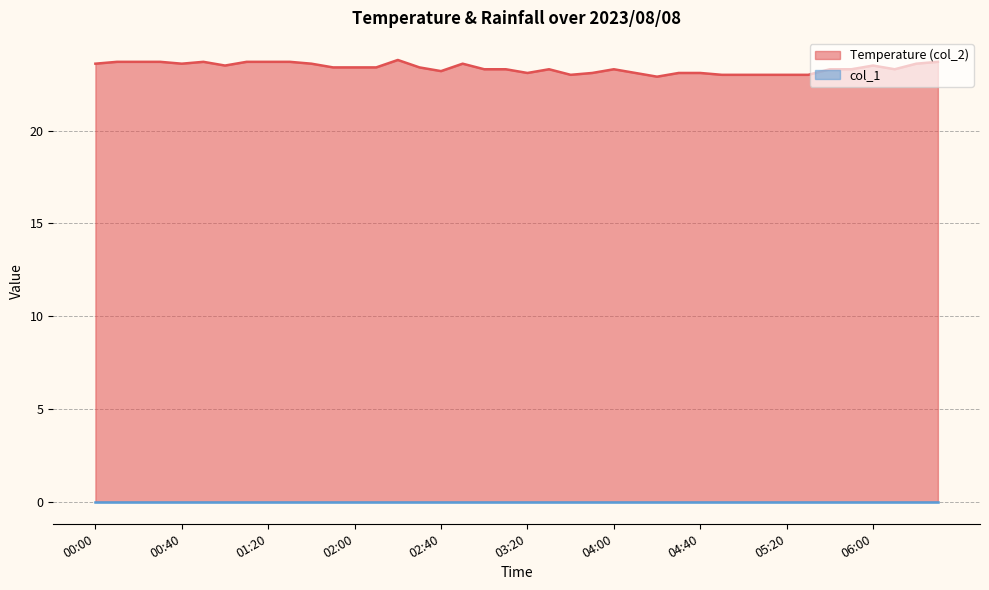

What is the maximum value shown in the chart?

23.8